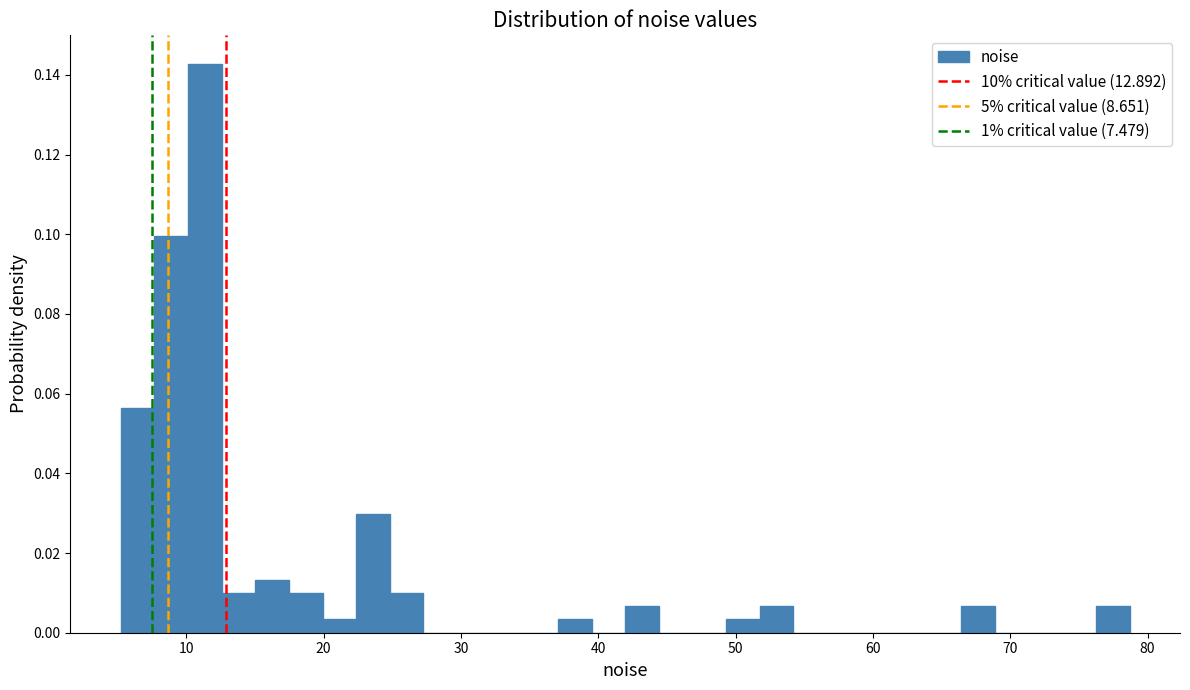

Read against the x-axis, roughly where is the centre of the tallest bar?

11